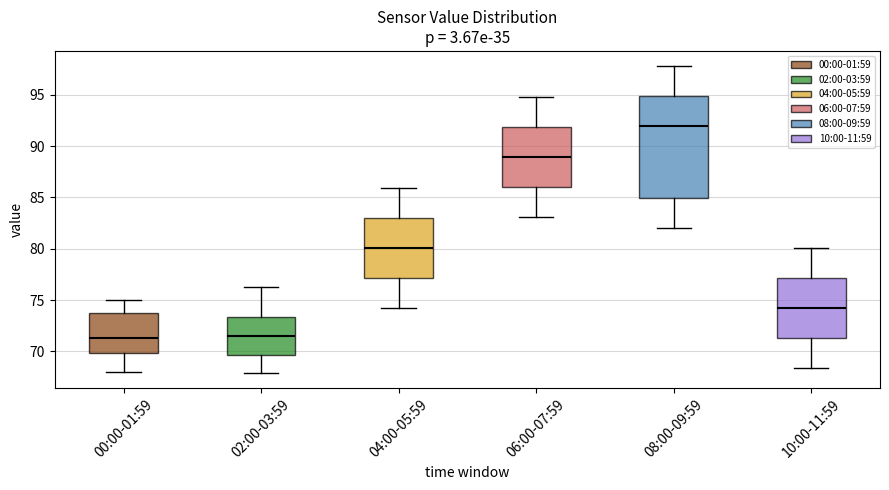

Reading left to right, transcribe this box plot: for each box, give where its median line is, the range the box spans, and where its two whiskers end, as read against the y-axis. The values are not printed on the chart, so give them approximately, as read against the axis.

00:00-01:59: median 71.5, box 70.0 to 73.5, whiskers 68.0 to 75.0
02:00-03:59: median 71.5, box 69.5 to 73.5, whiskers 68.0 to 76.5
04:00-05:59: median 80.0, box 77.0 to 83.0, whiskers 74.0 to 86.0
06:00-07:59: median 89.0, box 86.0 to 92.0, whiskers 83.0 to 95.0
08:00-09:59: median 92.0, box 85.0 to 95.0, whiskers 82.0 to 98.0
10:00-11:59: median 74.5, box 71.5 to 77.0, whiskers 68.5 to 80.0